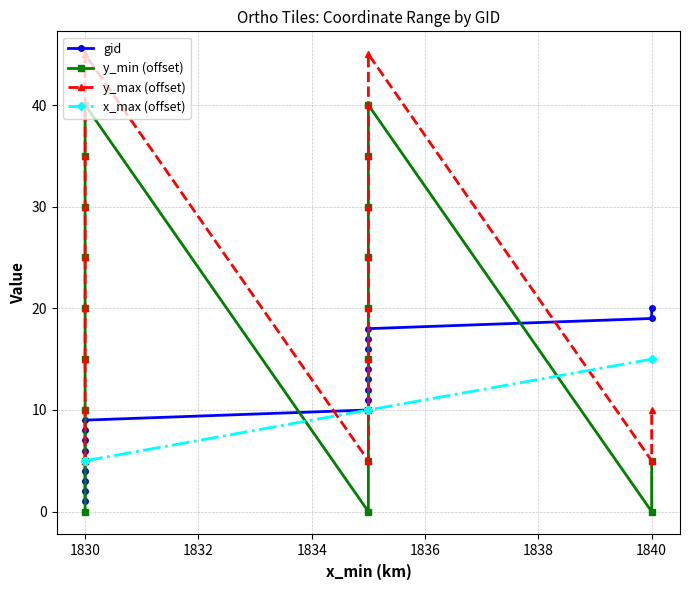

Count the y_min (offset) values in the range 5 to 30.

13